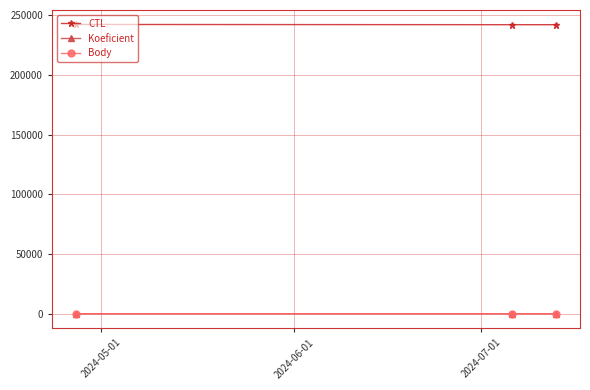

What is the maximum value shown in the chart?

242202